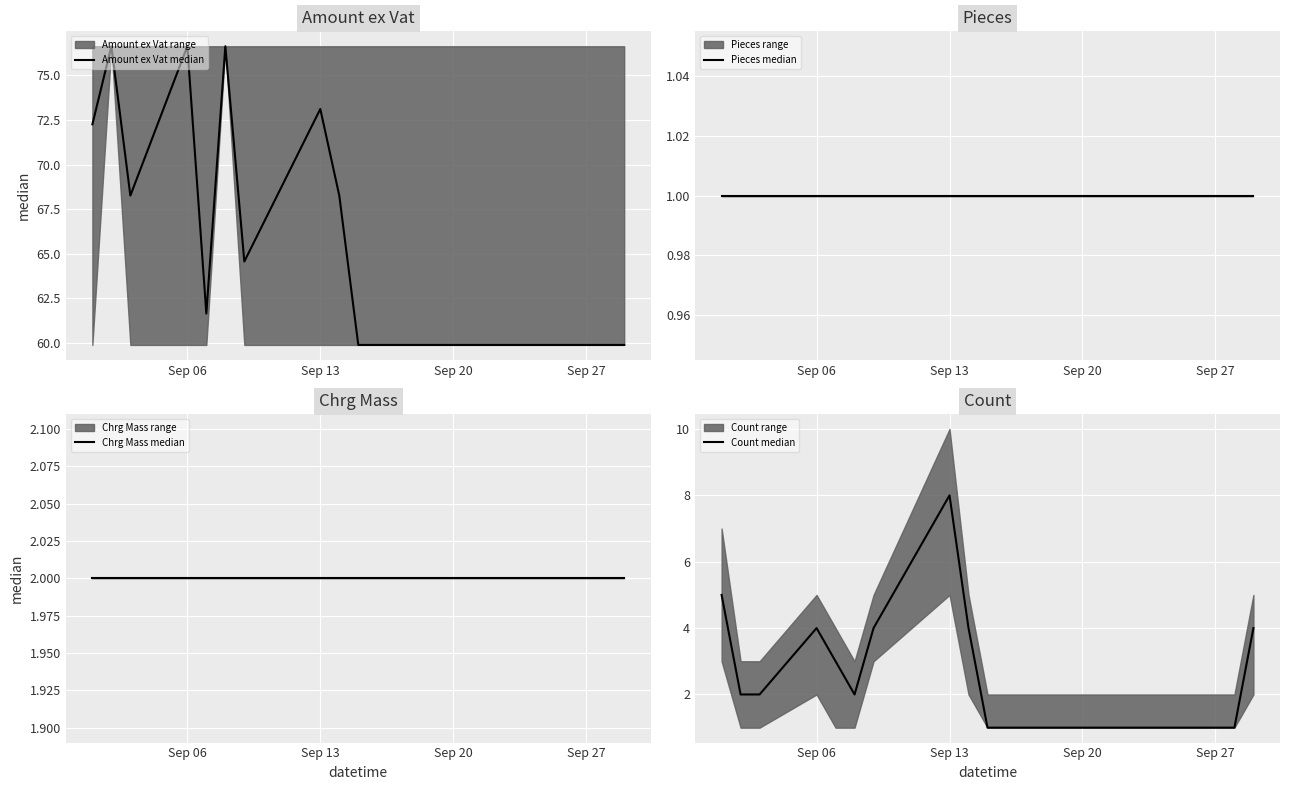

True or false: Count median has more than 1 points higher than both neighbors.

True